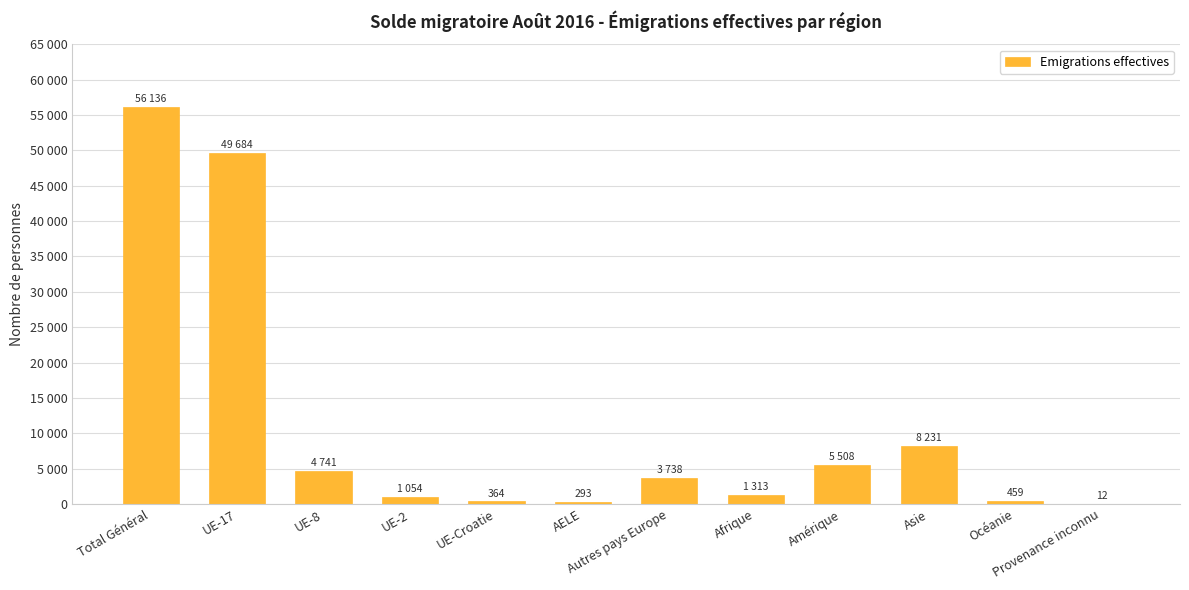

Rank the categories by value from lowest to highest.

Provenance inconnu, AELE, UE-Croatie, Océanie, UE-2, Afrique, Autres pays Europe, UE-8, Amérique, Asie, UE-17, Total Général